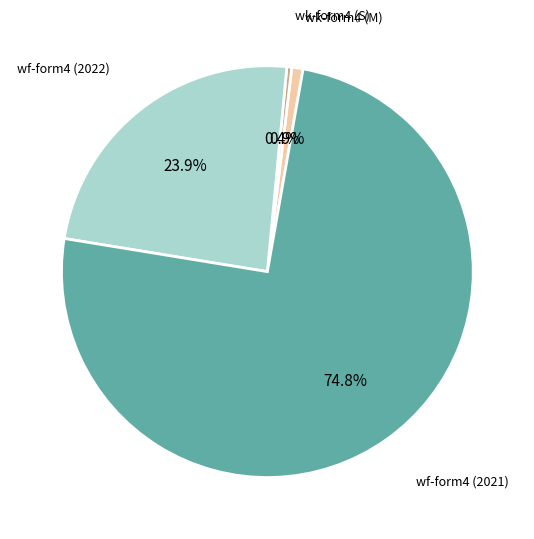

Does any single category account for the majority?

Yes